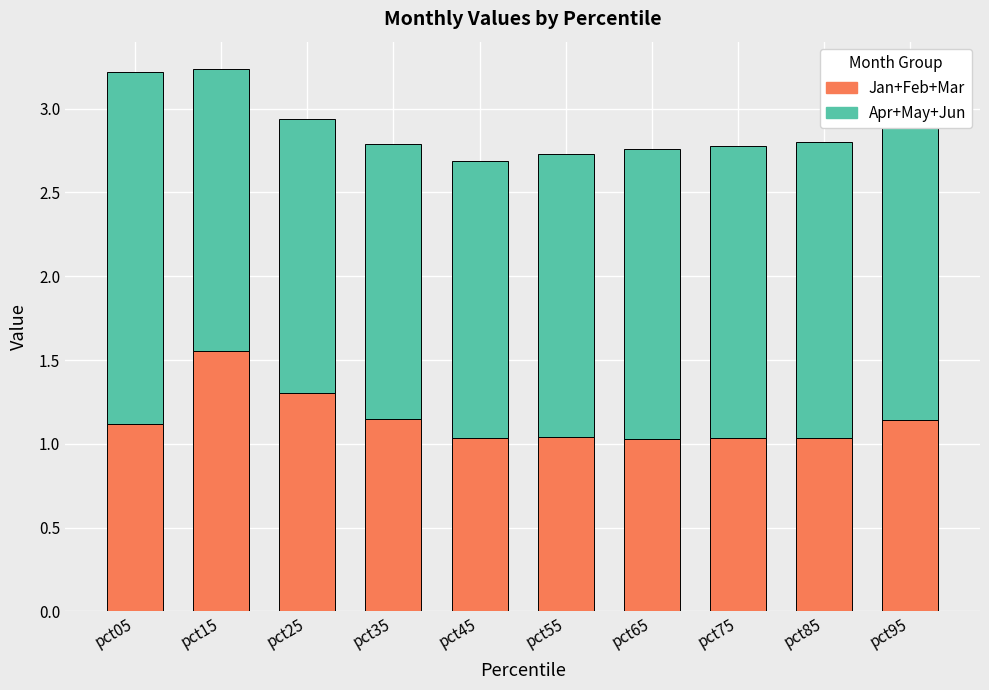

The value of Jan+Feb+Mar at pct05 is 1.8. True or false?

False